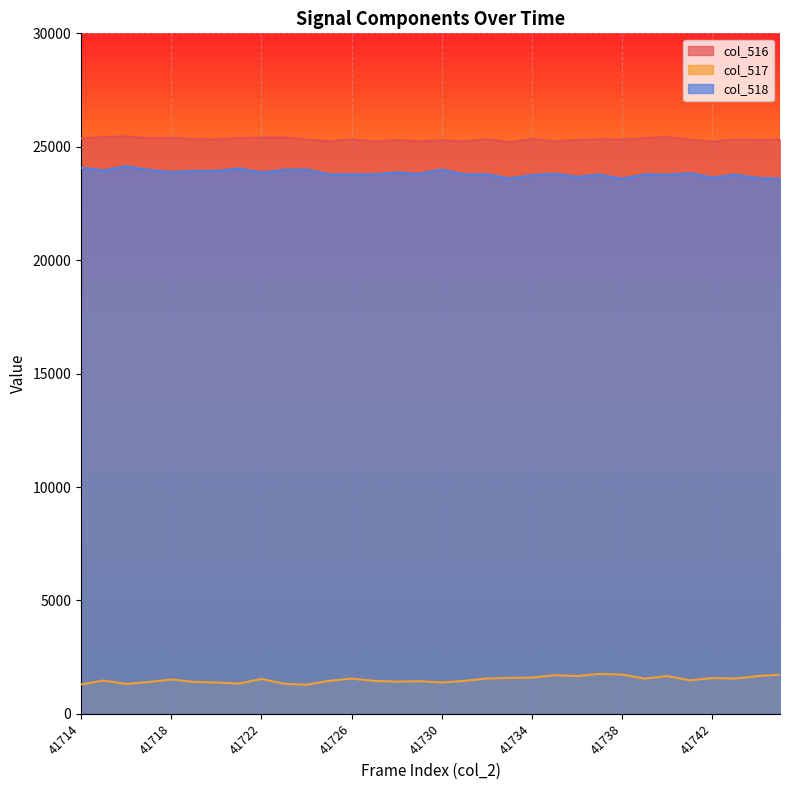

The col_517 series shows 1471 at 41715. True or false?

True